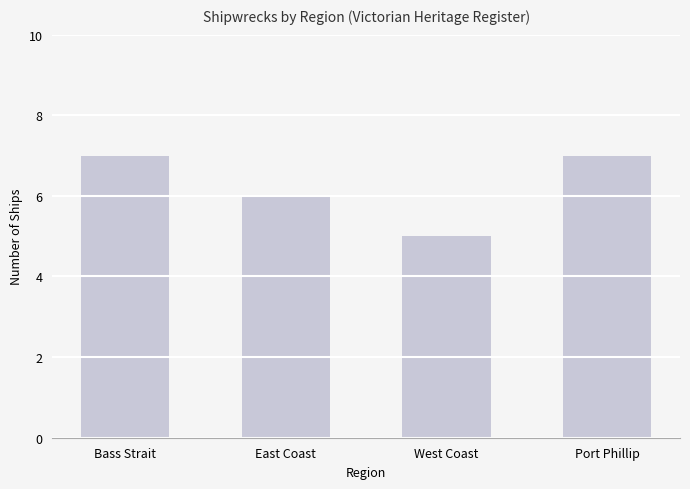

The value at Bass Strait is 3. True or false?

False